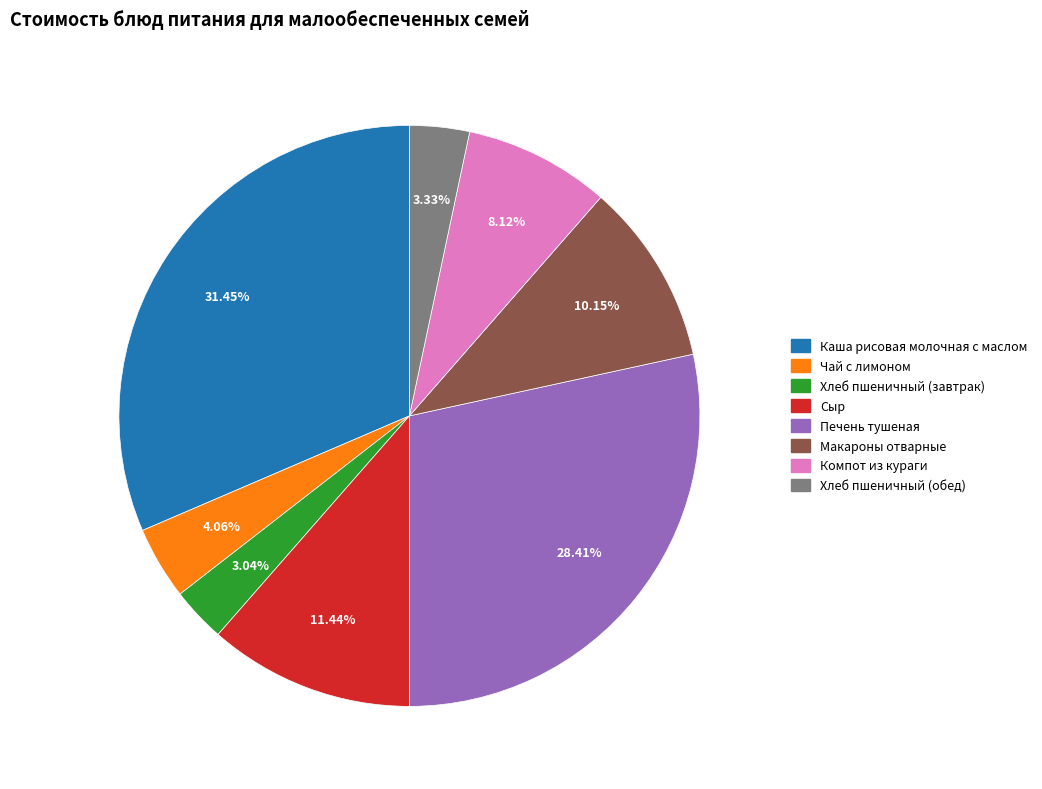

Count the number of slices in the pie.

8